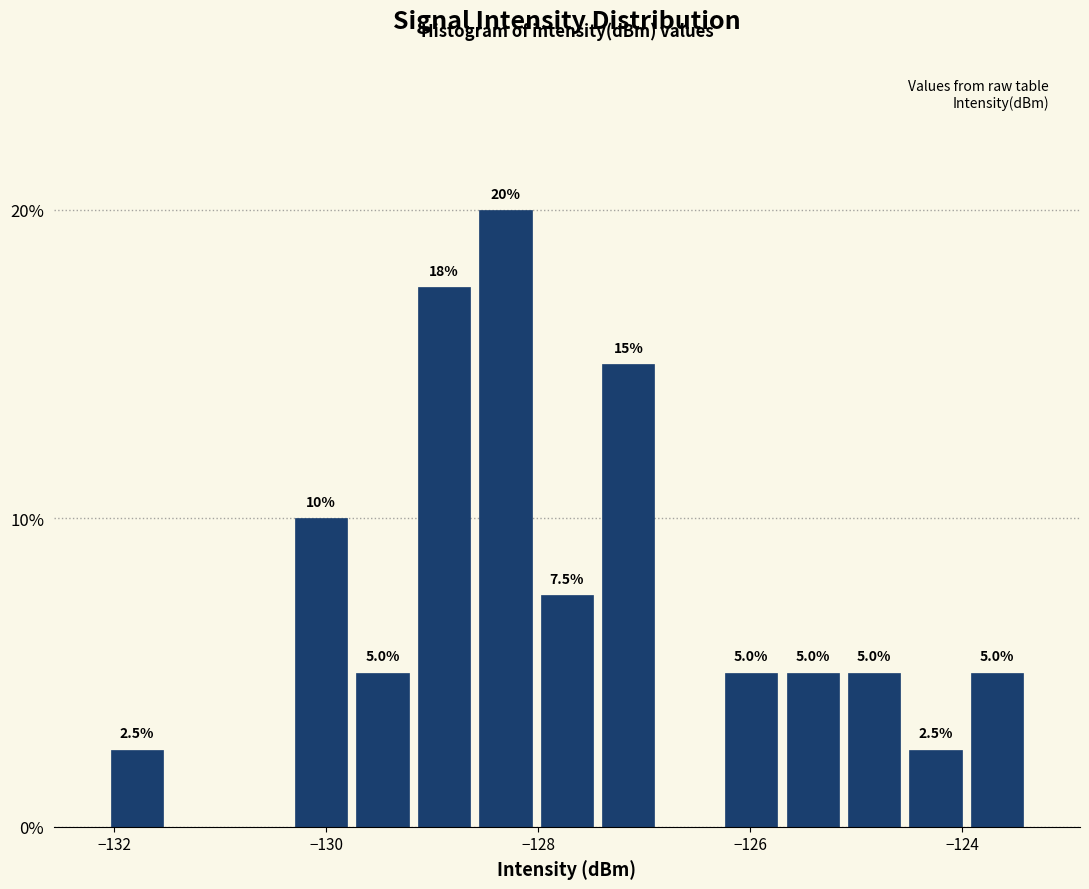

Read against the x-axis, roughly where is the centre of the tallest bar?

-128.4